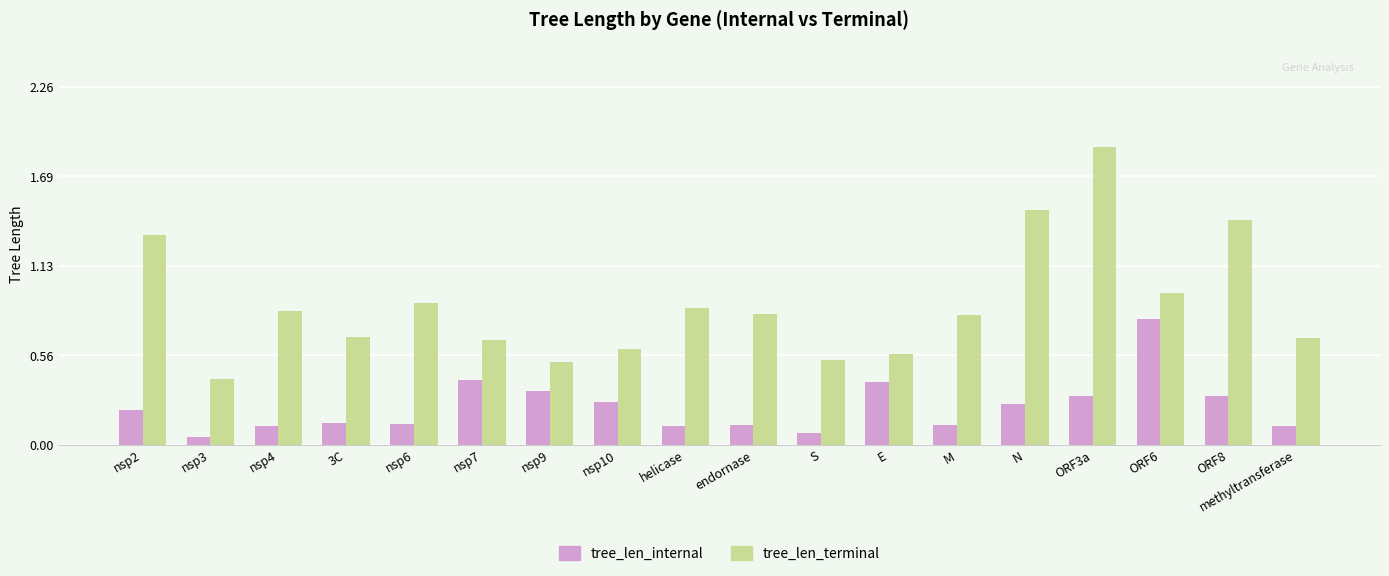

Which series changed the most between nsp10 and E?

tree_len_internal